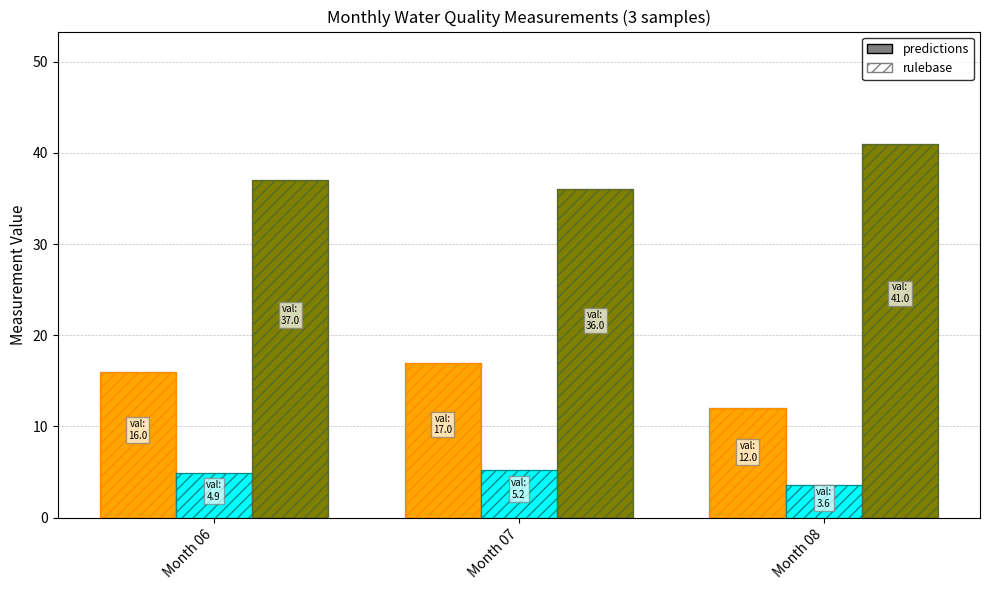

How many series are shown in this chart?

6